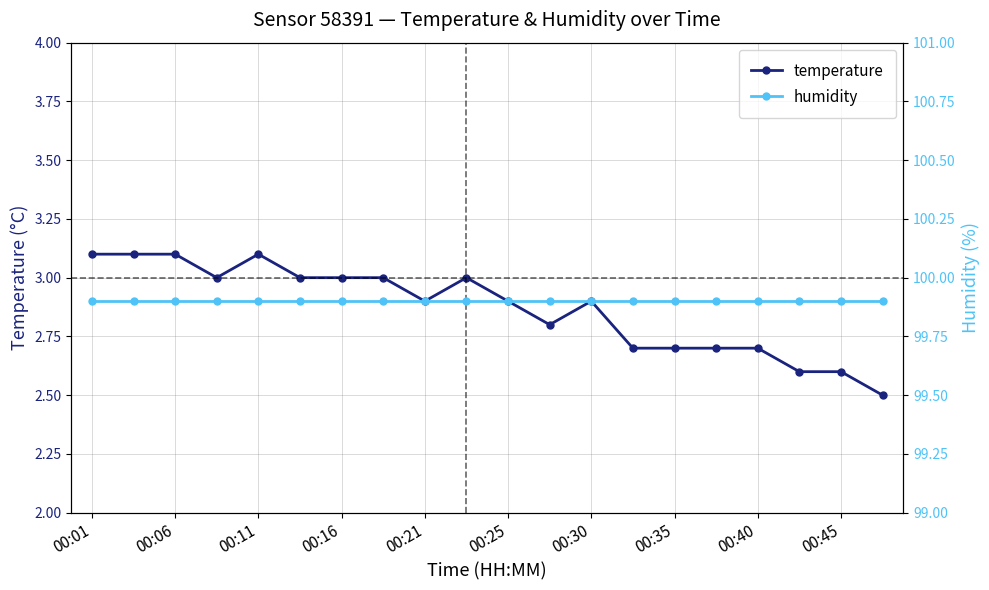

True or false: temperature has more than 0 interior local peaks.

True